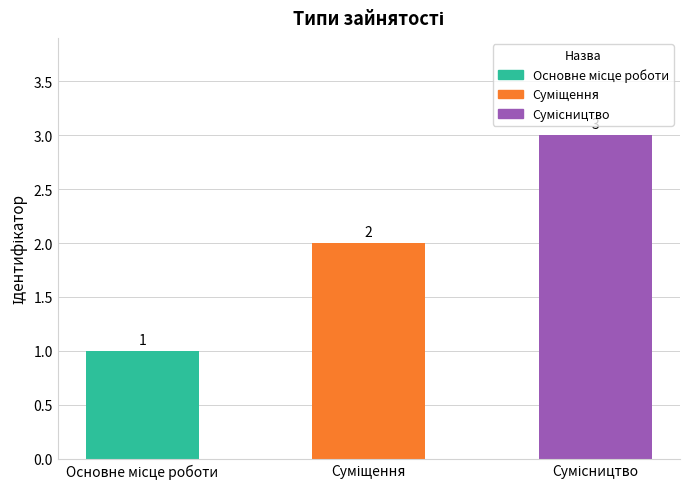

What is the difference between the second highest and minimum values?

1